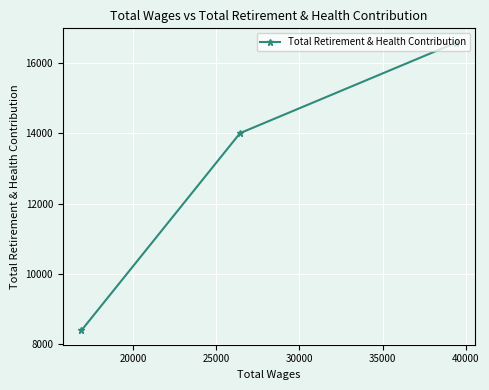

What is the average value?

12996